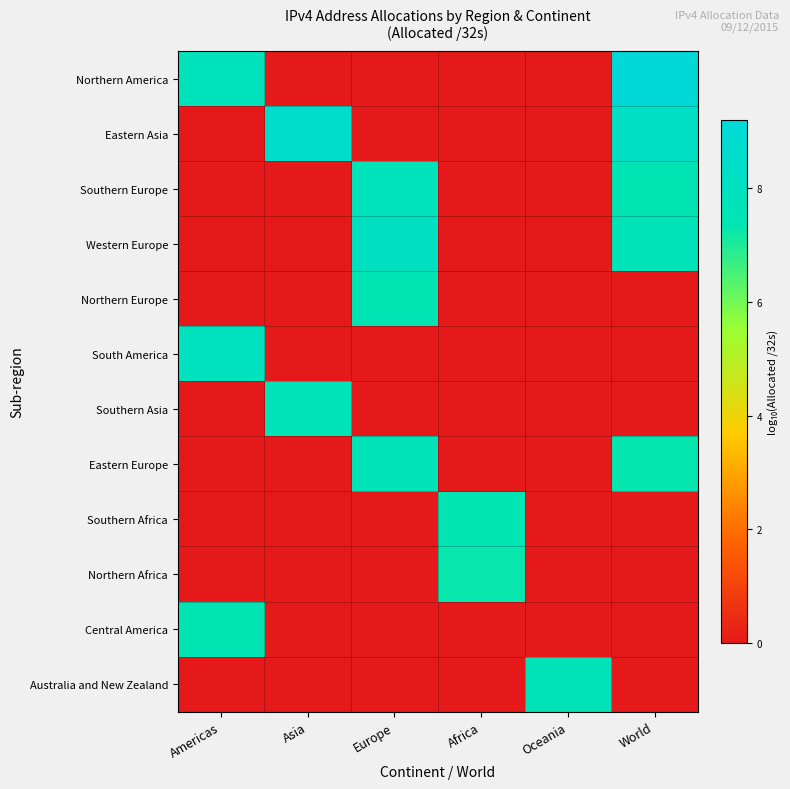

At which category is the sum across all series the highest?

World